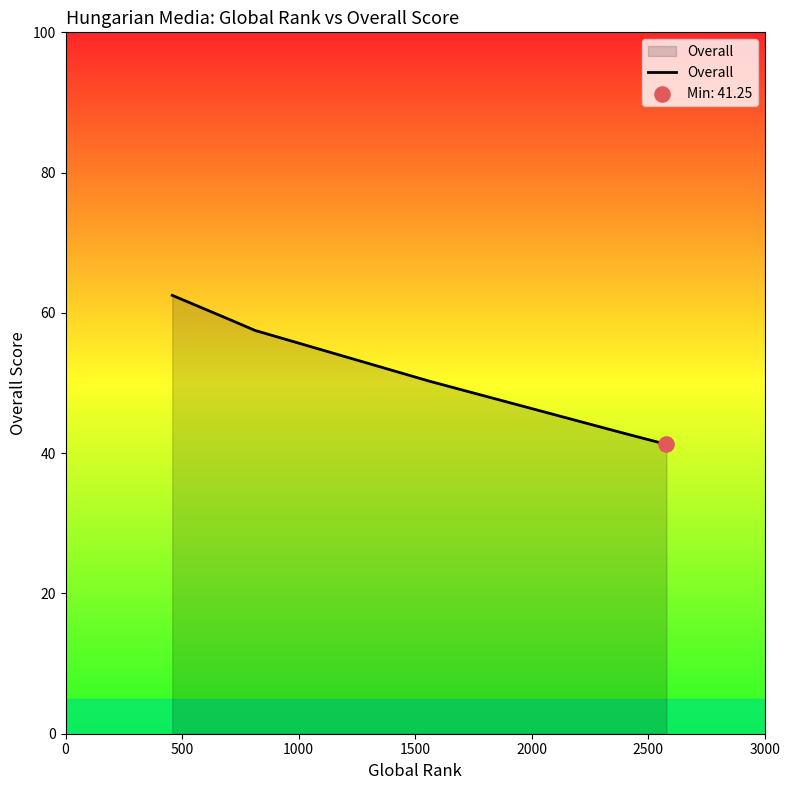

True or false: the data has more than 1 interior local peaks.

False